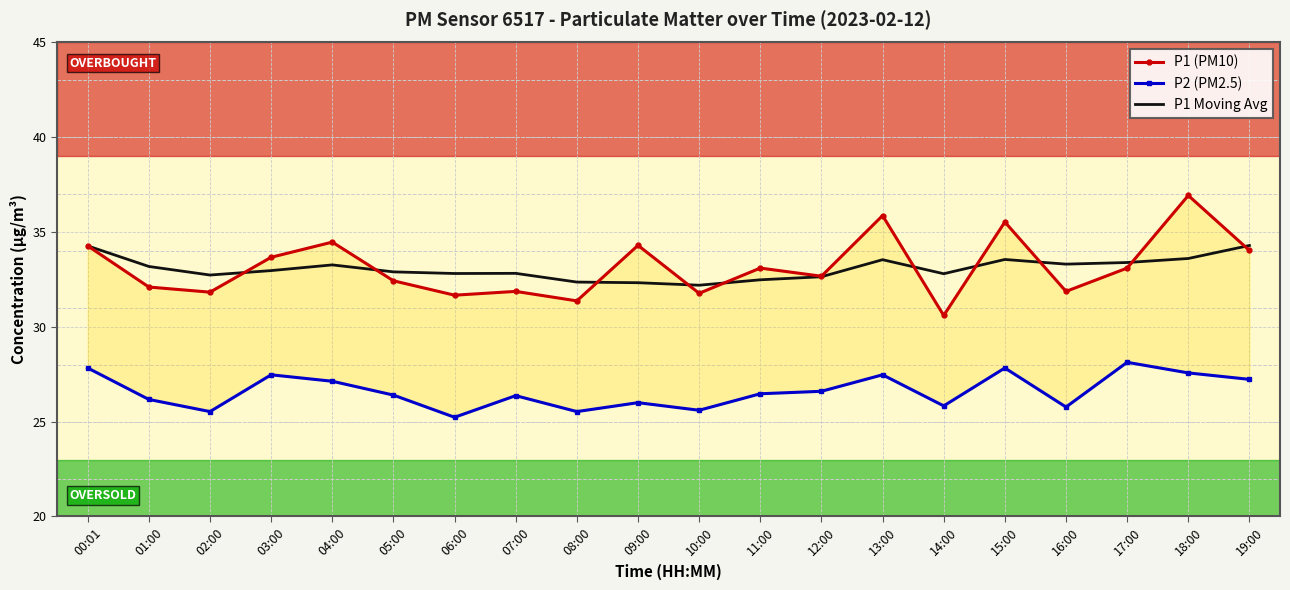

At 14:00, list the series in order from largest to smallest.

P1 Moving Avg, P1 (PM10), P2 (PM2.5)